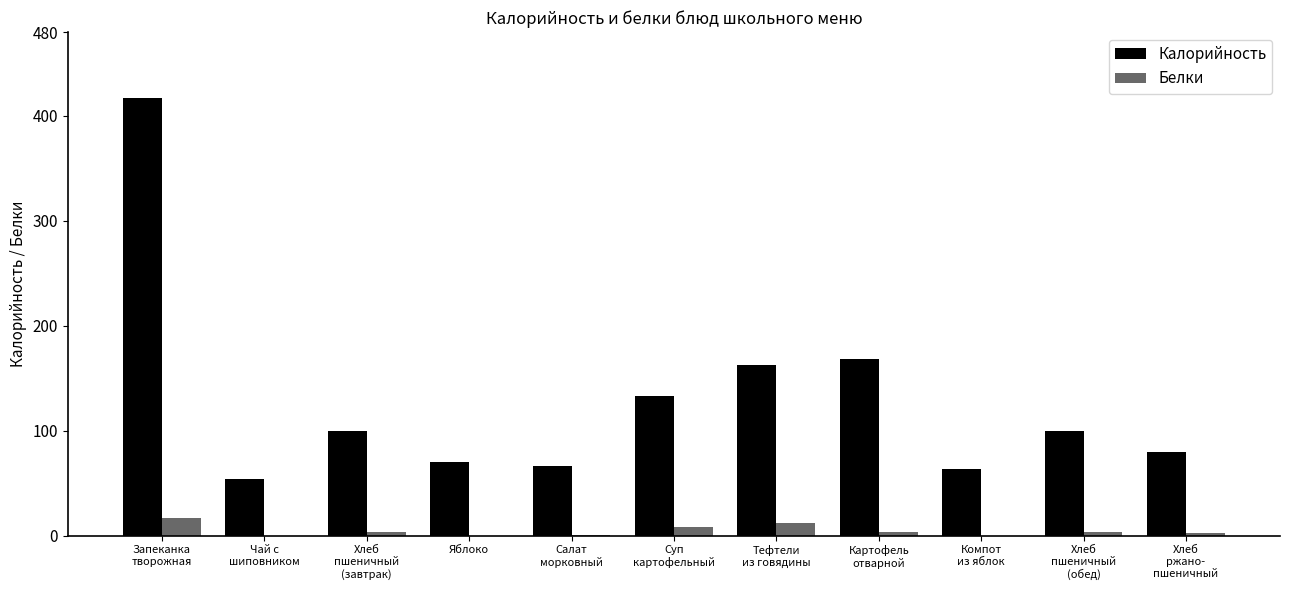

What is the greatest value displayed?

417